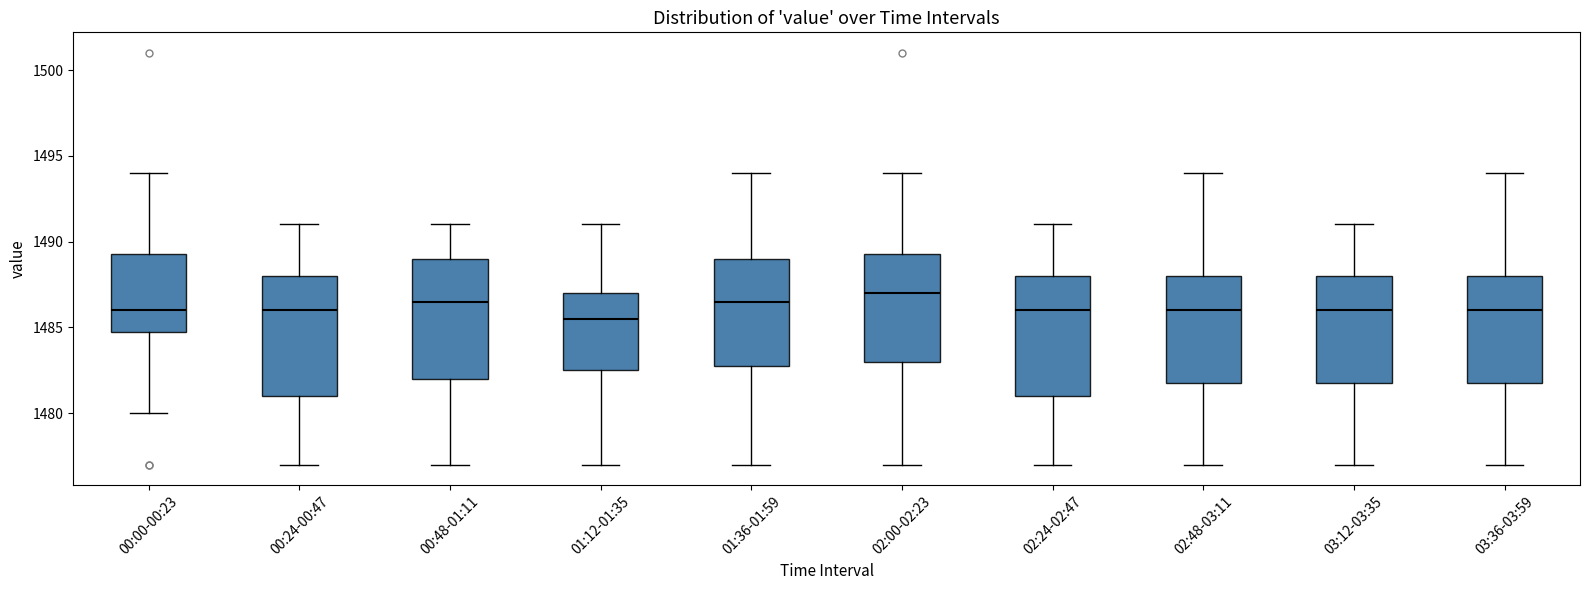

Reading left to right, read every box against the y-axis: the position of its median line, the range the box covers, and the ends of its whiskers. The values are not printed on the chart, so give them approximately, as read against the axis.

00:00-00:23: median 1486.0, box 1485.0 to 1489.5, whiskers 1480.0 to 1494.0
00:24-00:47: median 1486.0, box 1481.0 to 1488.0, whiskers 1477.0 to 1491.0
00:48-01:11: median 1486.5, box 1482.0 to 1489.0, whiskers 1477.0 to 1491.0
01:12-01:35: median 1485.5, box 1482.5 to 1487.0, whiskers 1477.0 to 1491.0
01:36-01:59: median 1486.5, box 1483.0 to 1489.0, whiskers 1477.0 to 1494.0
02:00-02:23: median 1487.0, box 1483.0 to 1489.5, whiskers 1477.0 to 1494.0
02:24-02:47: median 1486.0, box 1481.0 to 1488.0, whiskers 1477.0 to 1491.0
02:48-03:11: median 1486.0, box 1482.0 to 1488.0, whiskers 1477.0 to 1494.0
03:12-03:35: median 1486.0, box 1482.0 to 1488.0, whiskers 1477.0 to 1491.0
03:36-03:59: median 1486.0, box 1482.0 to 1488.0, whiskers 1477.0 to 1494.0